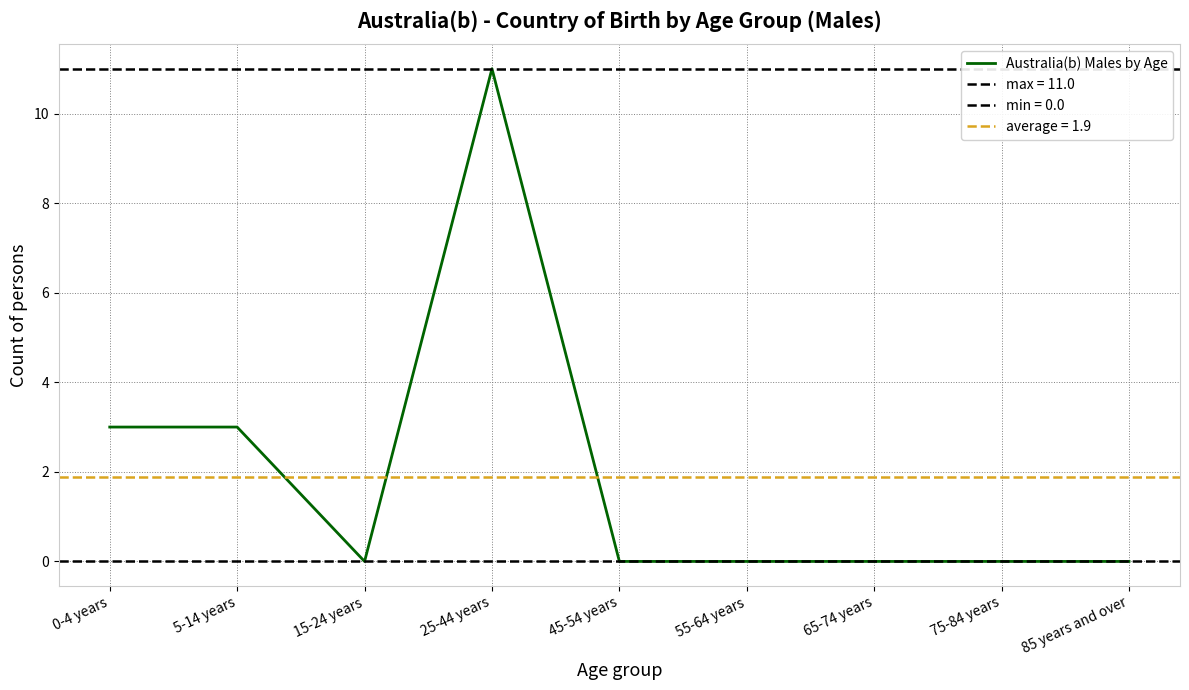

What is the average value?

2